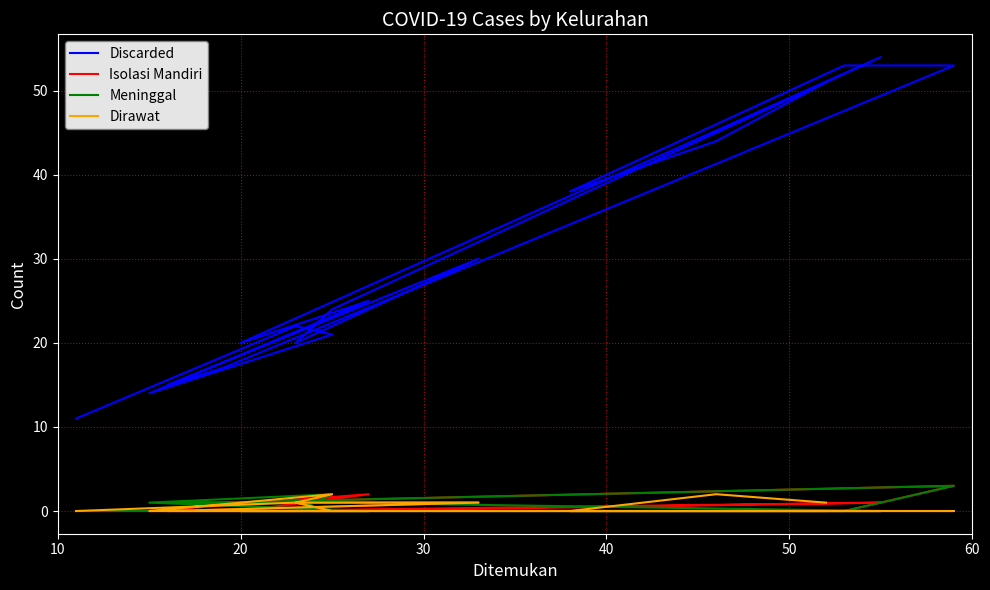

At how many categories does at least one series exceed 11?

16